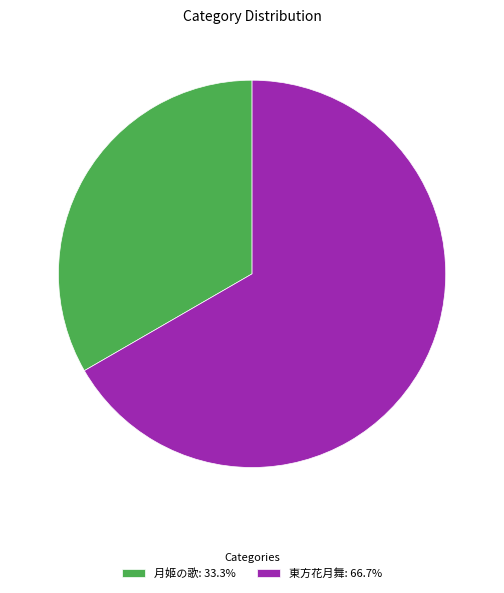

Is there a majority slice in this chart?

Yes